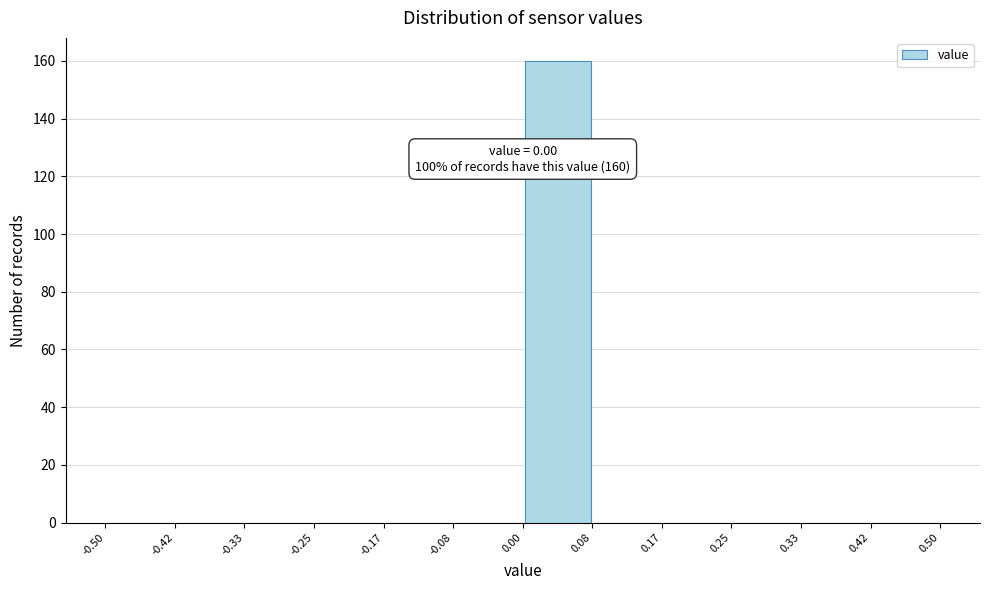

Over which range of the x-axis is the bar tallest?

0.00 to 0.08